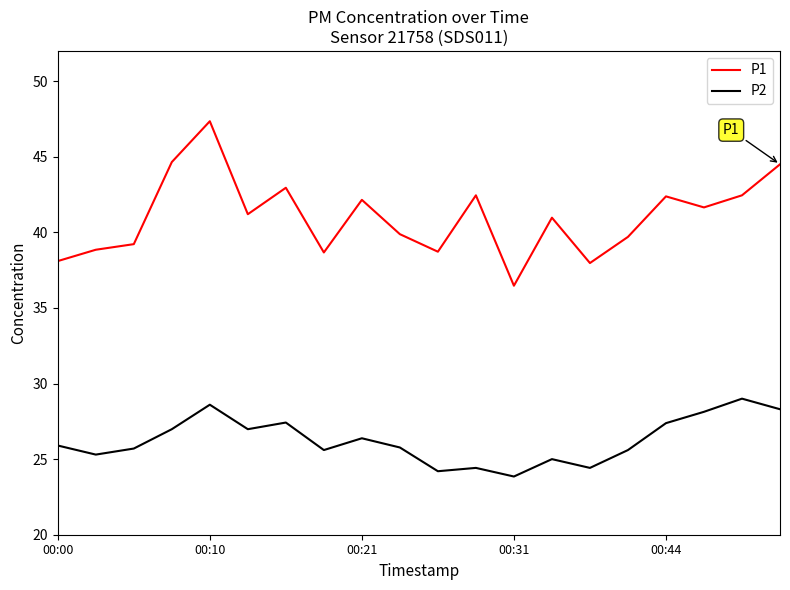

In P2, how many points are lower than both neighbors (excluding endpoints)?

6